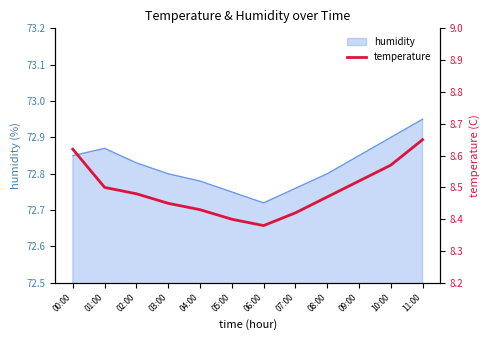

Reading left to right, transcribe all the data shown in this chart.

8.6	8.5	8.5	8.4	8.4	8.4	8.4	8.4	8.5	8.5	8.6	8.7